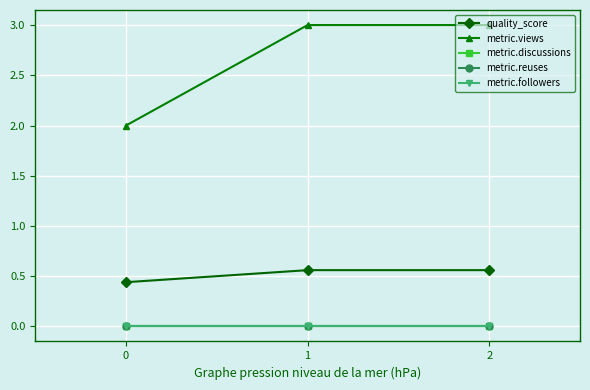

Which series has the largest total across all categories?

metric.views